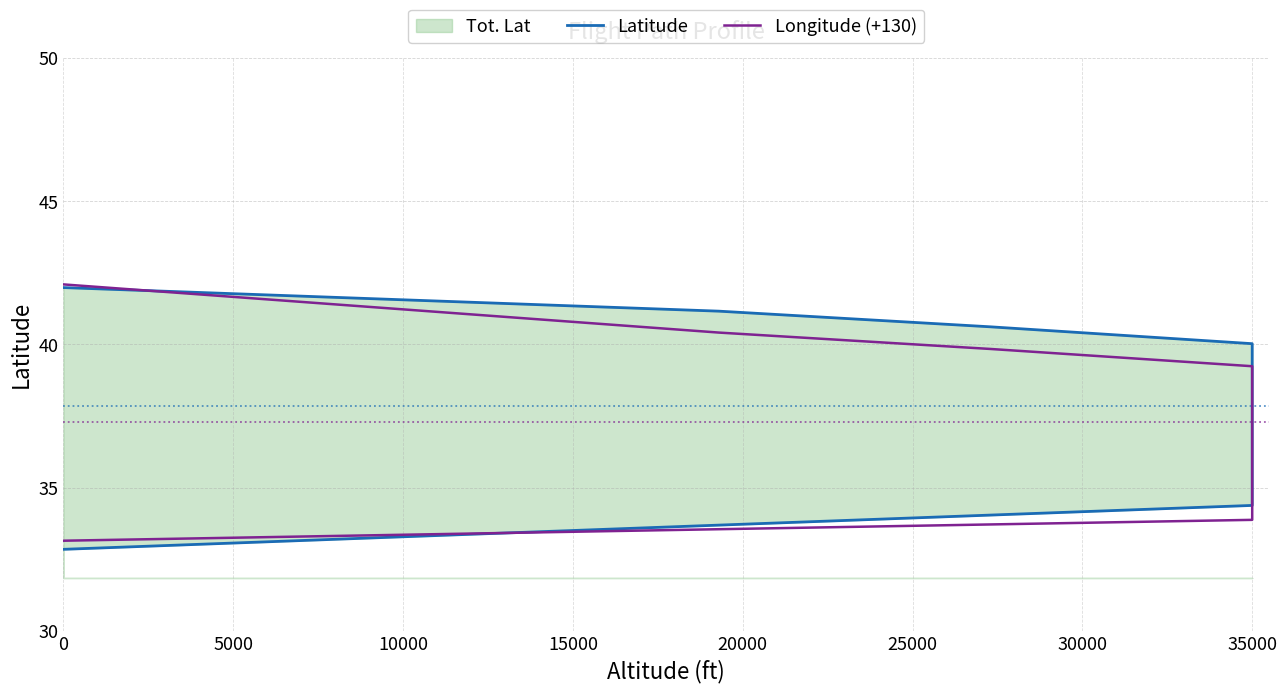

Count the number of categories in the chart.

14